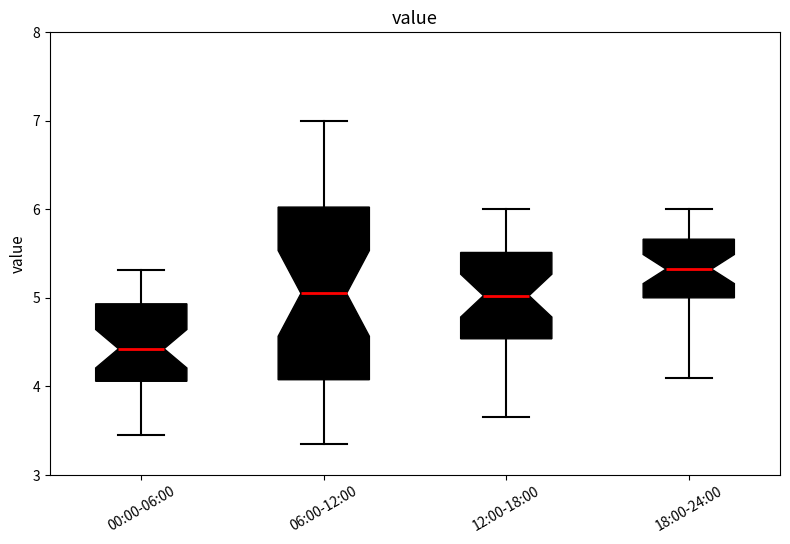

Reading left to right, read every box against the y-axis: the position of its median line, the range the box covers, and the ends of its whiskers. The values are not printed on the chart, so give them approximately, as read against the axis.

00:00-06:00: median 4.4, box 4.1 to 4.9, whiskers 3.5 to 5.3
06:00-12:00: median 5.1, box 4.1 to 6.0, whiskers 3.4 to 7.0
12:00-18:00: median 5.0, box 4.5 to 5.5, whiskers 3.7 to 6.0
18:00-24:00: median 5.3, box 5.0 to 5.7, whiskers 4.1 to 6.0